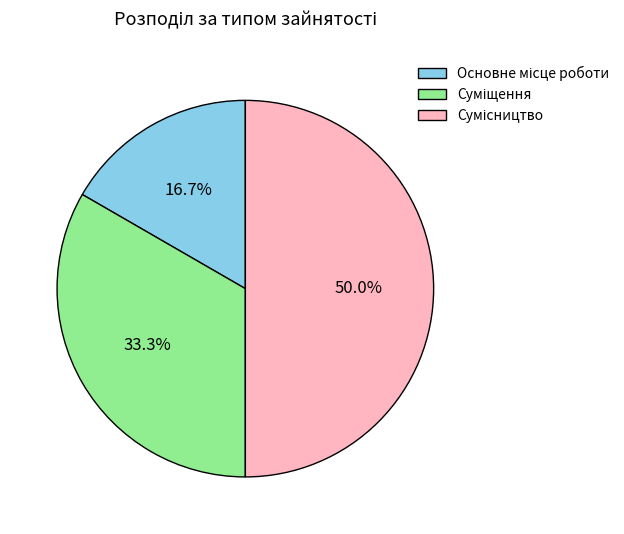

What is the smallest slice in the pie chart?

Основне місце роботи